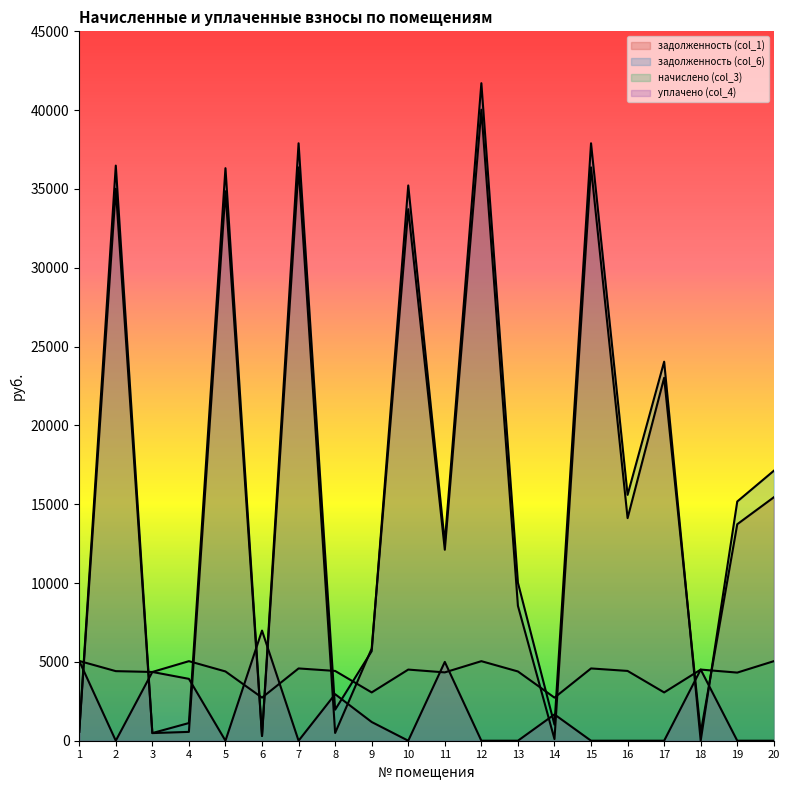

Is the value of задолженность (col_6) at 13 greater than the value of уплачено (col_4) at 18?

Yes